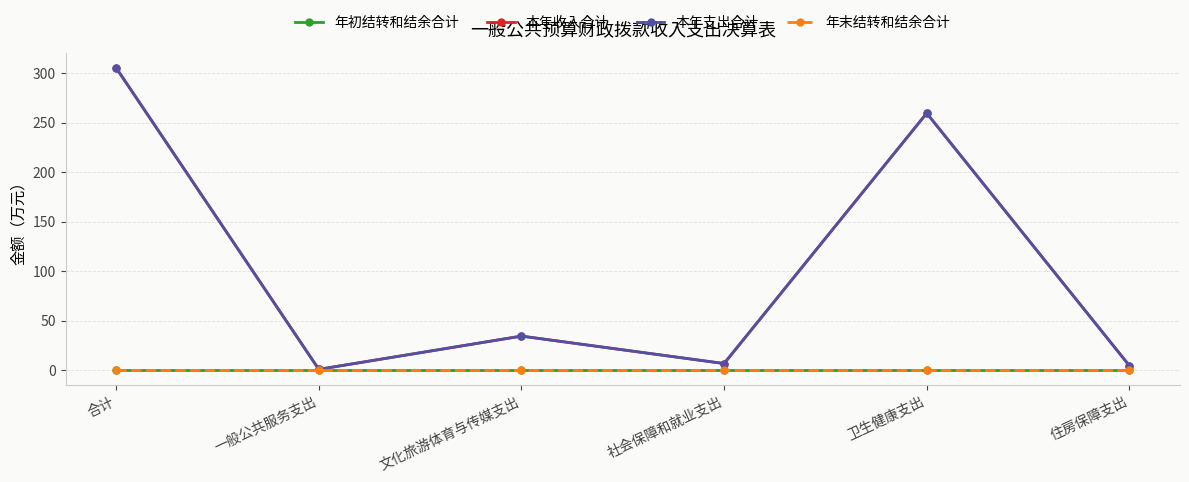

Does the chart have visible grid lines?

Yes